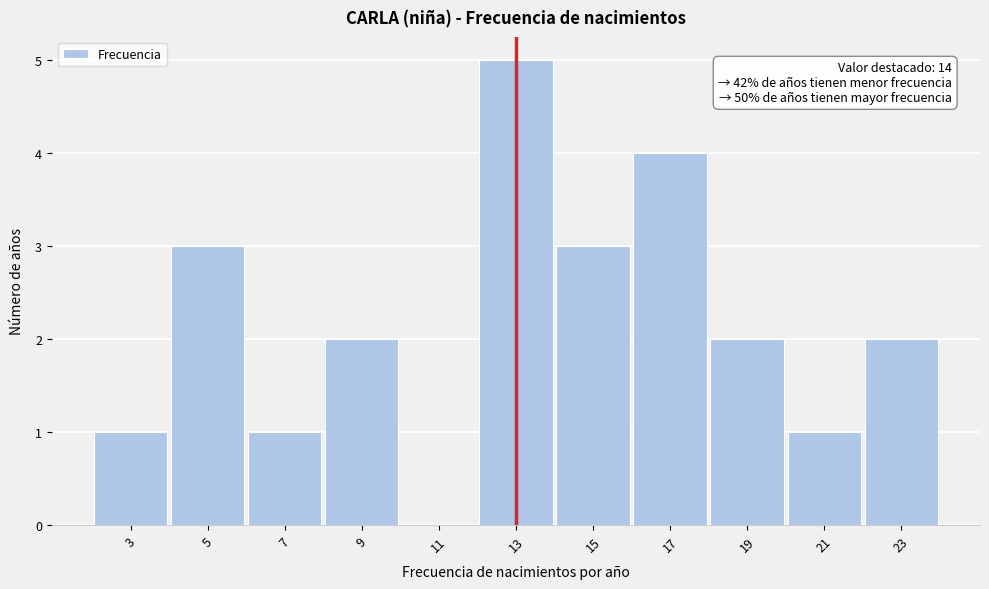

Reading right to left, transcribe all the data shown in this chart.

23=2	21=1	19=2	17=4	15=3	13=5	11=0	9=2	7=1	5=3	3=1